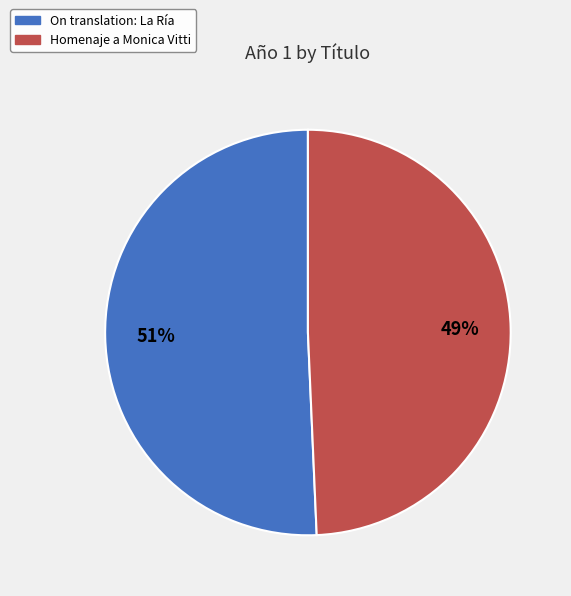

Combined, do On translation: La Ría and Homenaje a Monica Vitti account for over 50%?

Yes